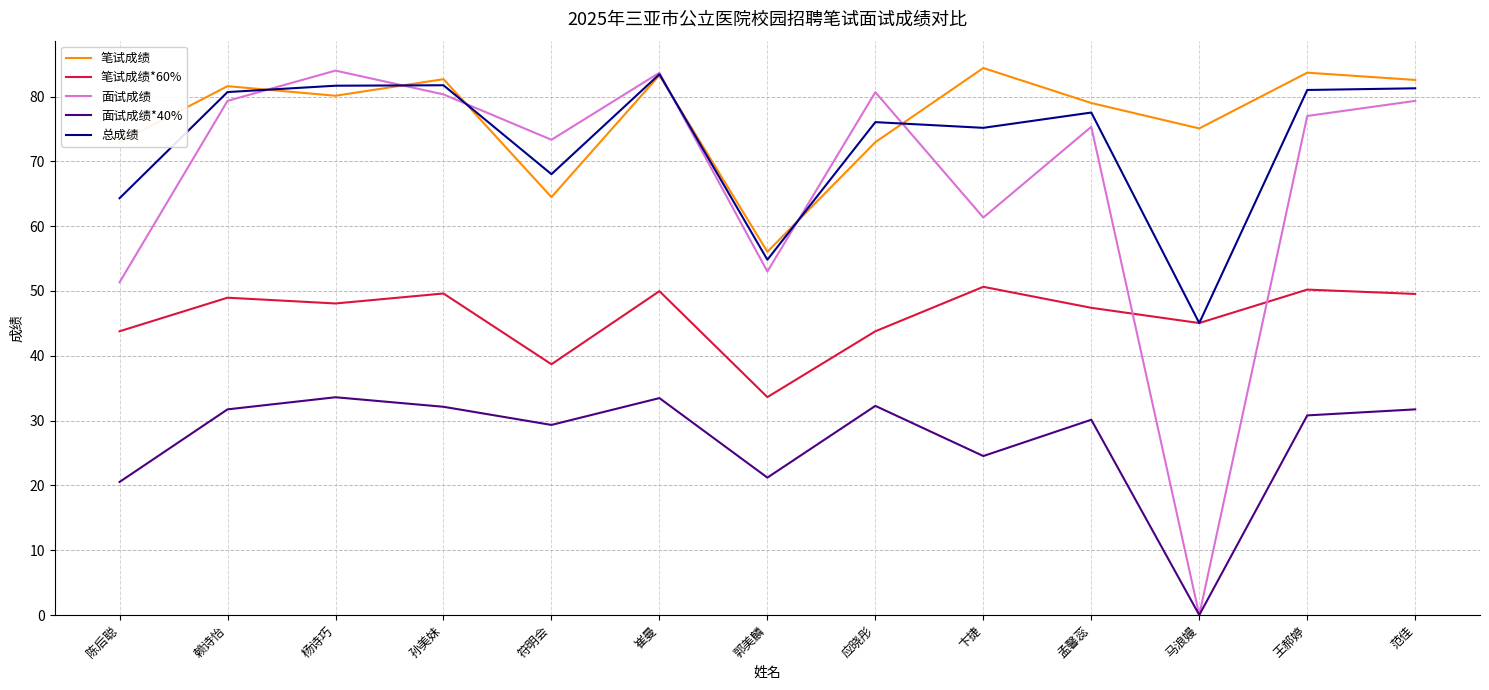

Which series ends up on top after the final intersection of 笔试成绩 and 面试成绩?

笔试成绩